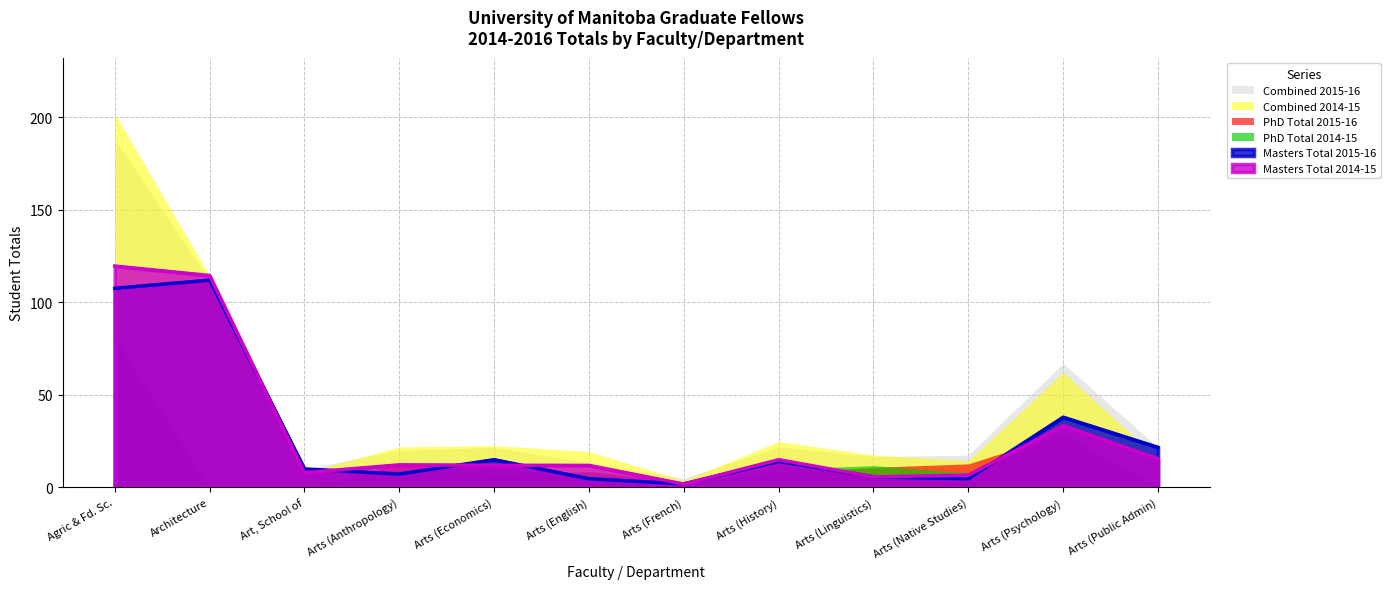

In Masters Total 2014-15, how many points are higher than both neighbors (excluding endpoints)?

3